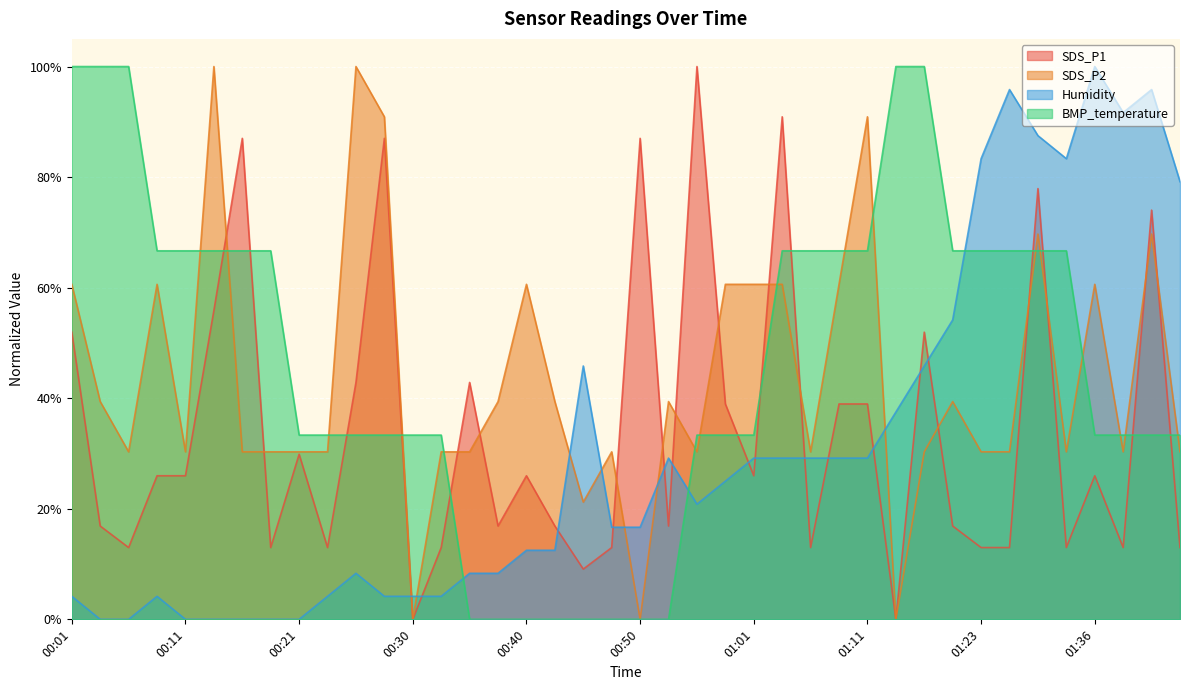

How many series are shown in this chart?

4